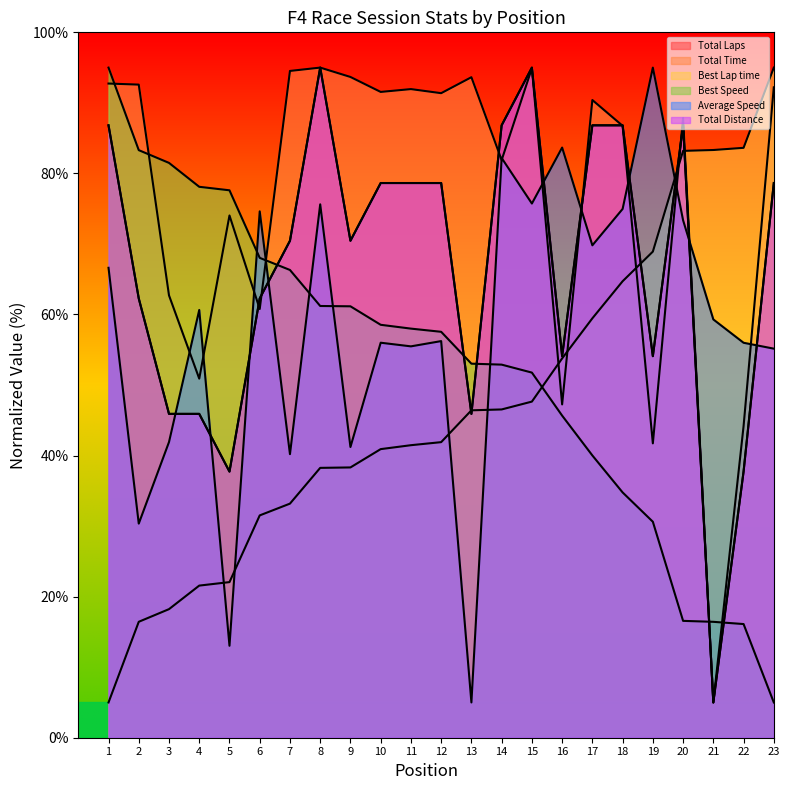

List the labels in order of Total Laps value, largest first.

8, 15, 1, 14, 17, 18, 20, 10, 11, 12, 23, 7, 9, 2, 6, 16, 19, 3, 4, 13, 5, 22, 21